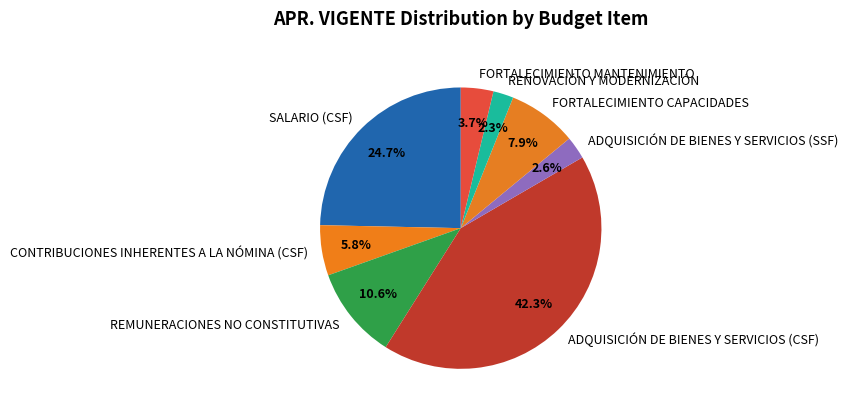

How many slices are in this pie chart?

8